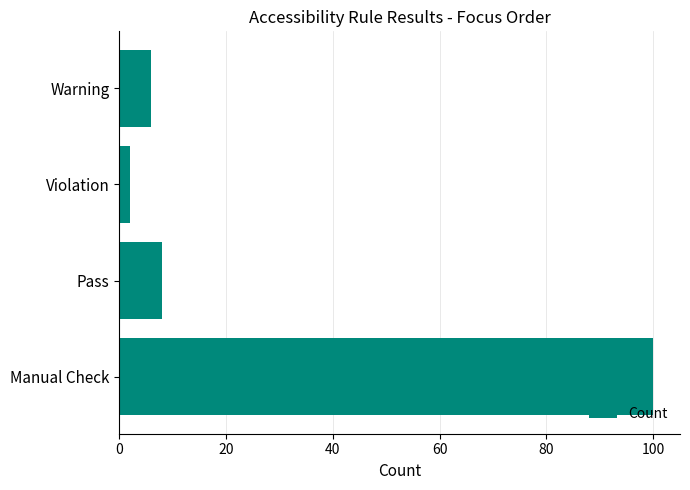

Between Violation and Warning, which is larger?

Warning